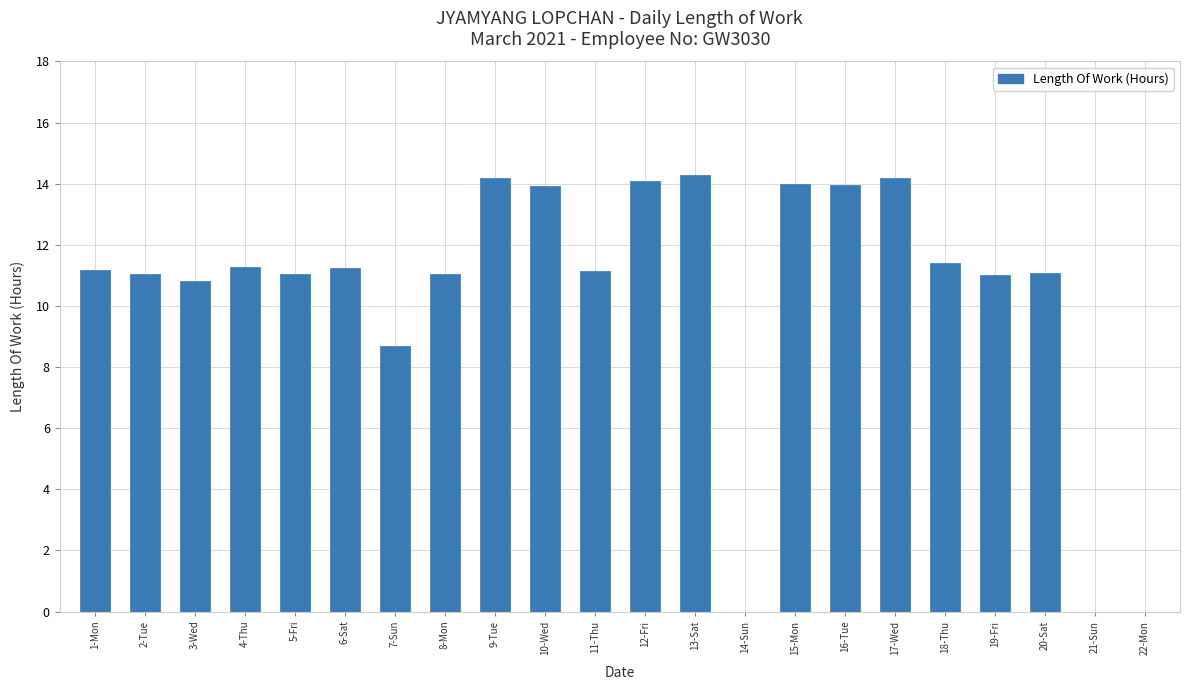

What is the greatest value displayed?

14.3